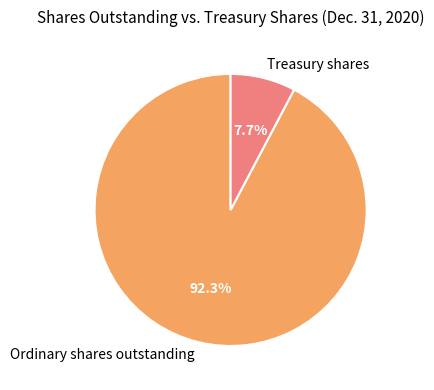

To the nearest percent, what is the difference between the Ordinary shares outstanding and Treasury shares slice percentages?

85%